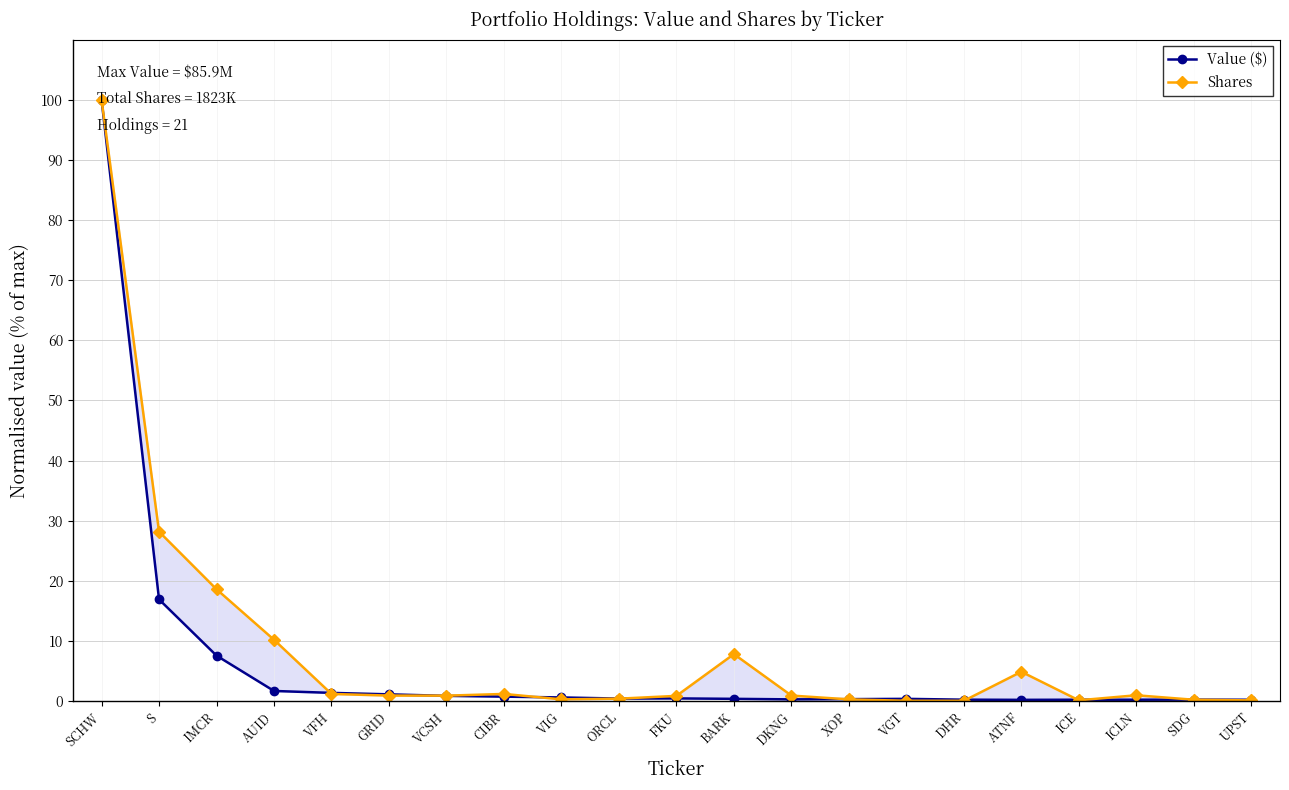

At which label does Shares reach its minimum?

DHR